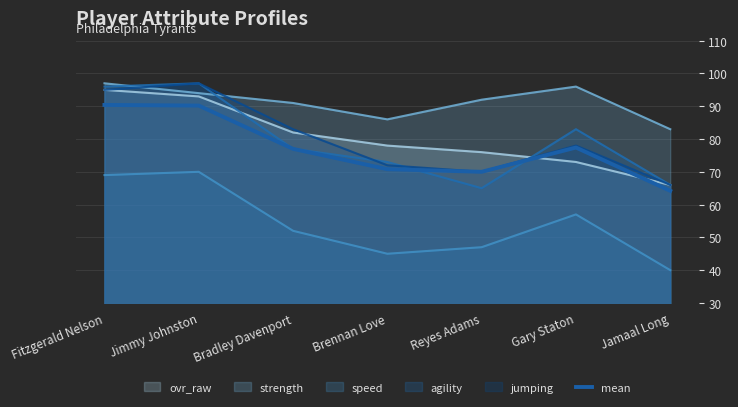

At which category does the data reach its first local peak?

Gary Staton